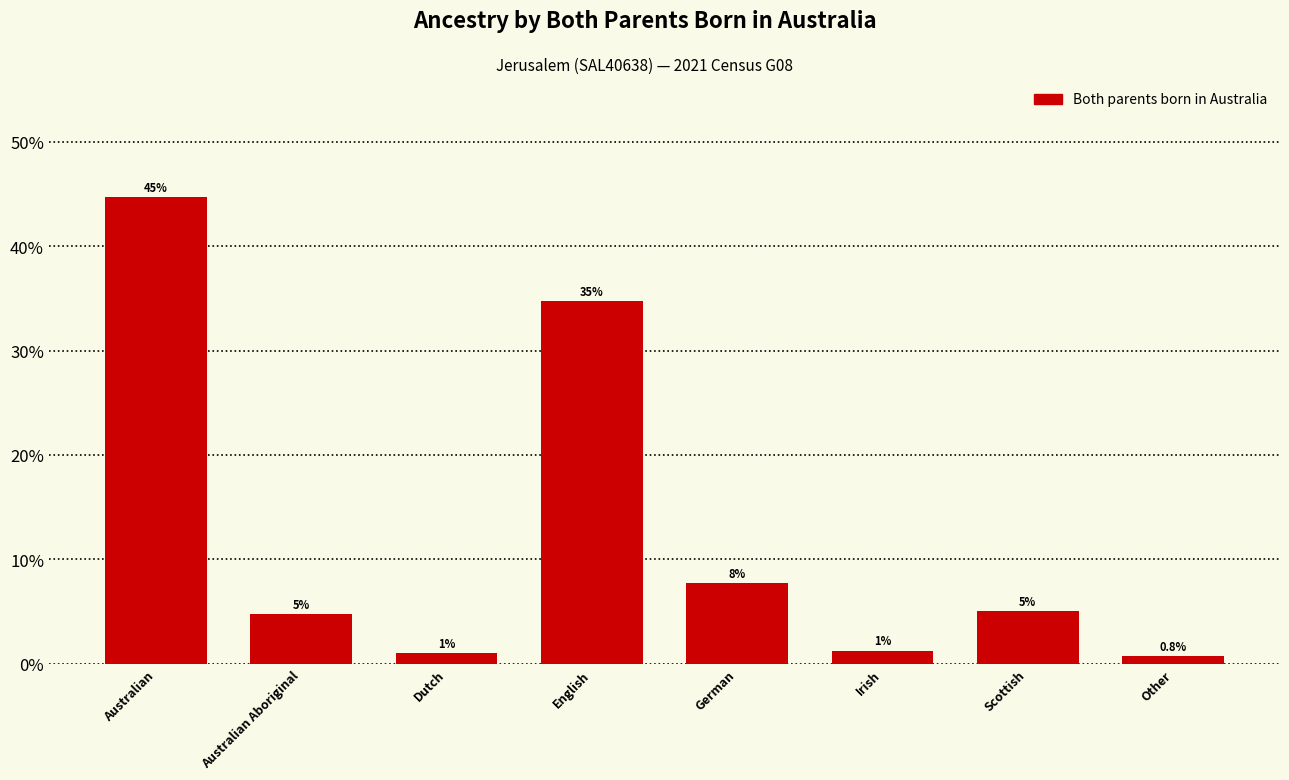

Rank the categories by value from highest to lowest.

Australian, English, German, Scottish, Australian Aboriginal, Irish, Dutch, Other